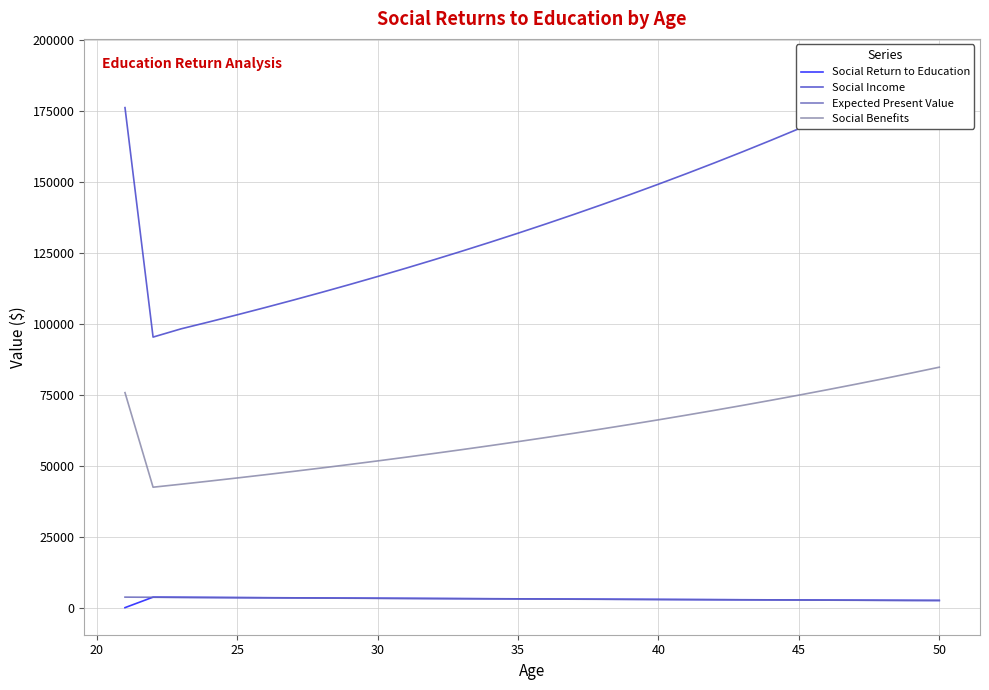

True or false: Expected Present Value and Social Benefits cross at least once.

False